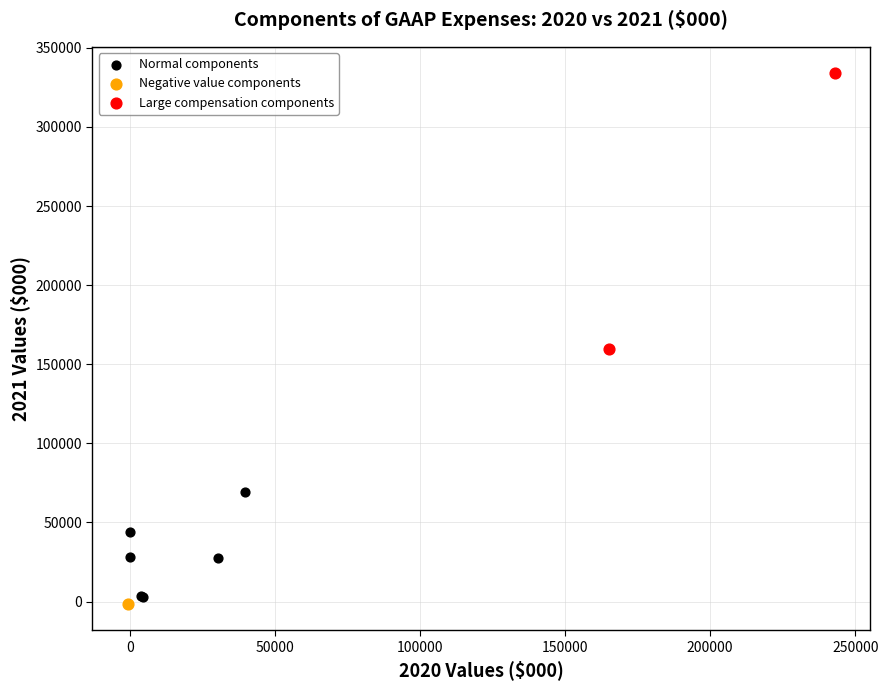

Which series reaches the minimum Y coordinate?

Negative value components